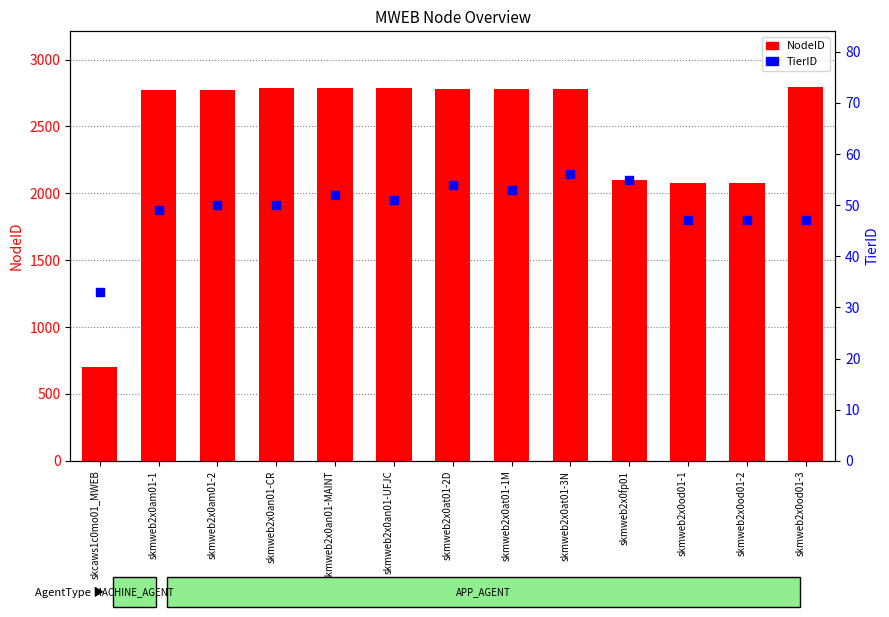

What are all the series names shown in the legend?

NodeID, TierID